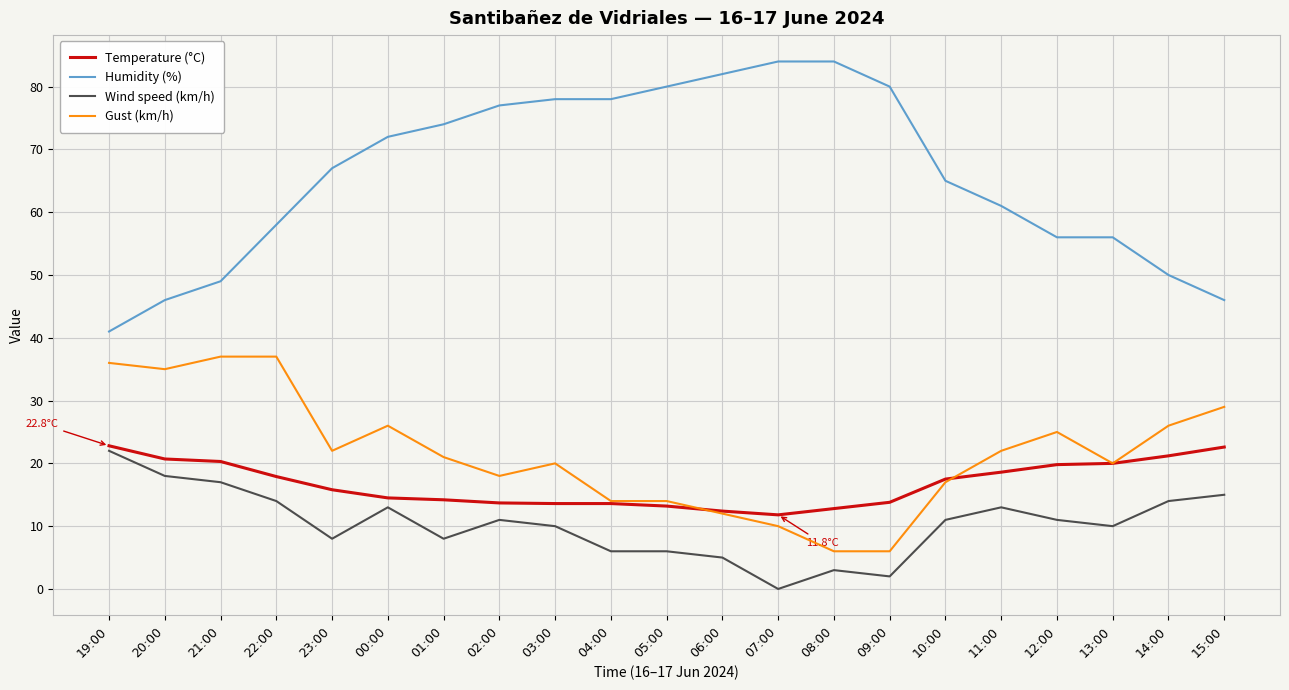

True or false: Temperature (°C) and Humidity (%) intersect in this chart.

False